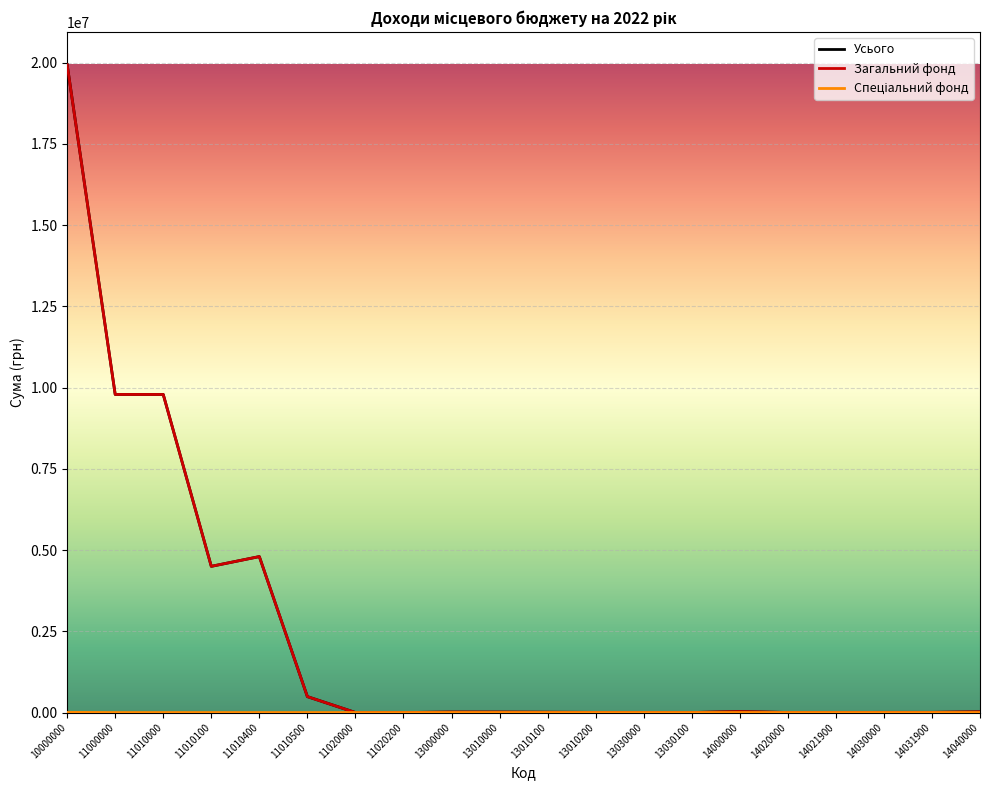

True or false: Усього has a value of 600 at 11020200.

True